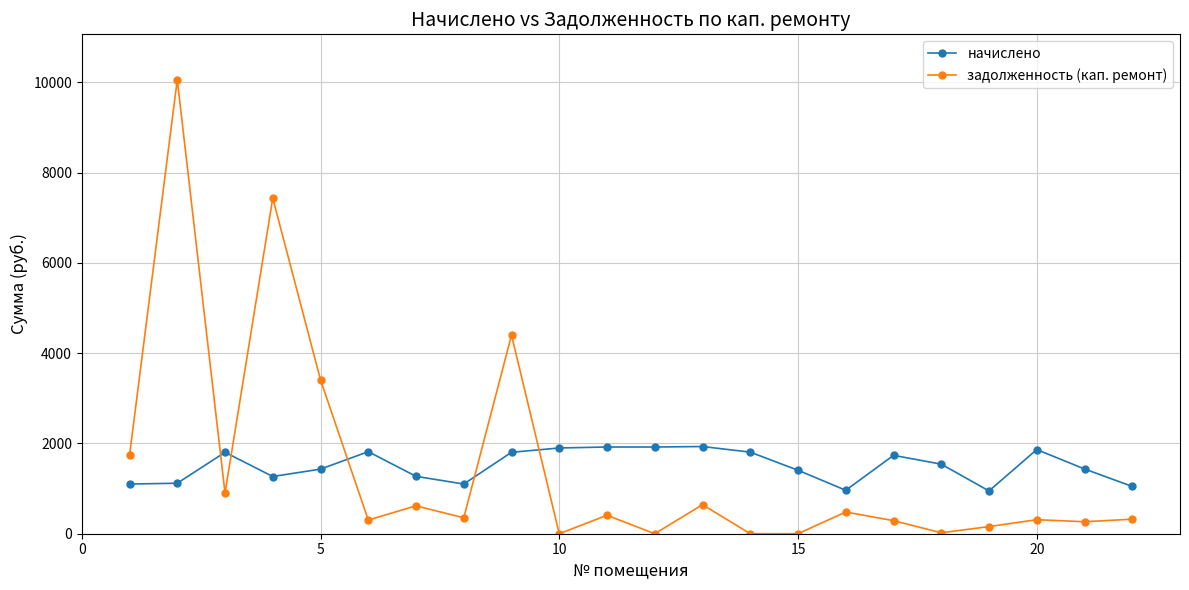

What is the value of the начислено point at the 12th from the left?

1921.6